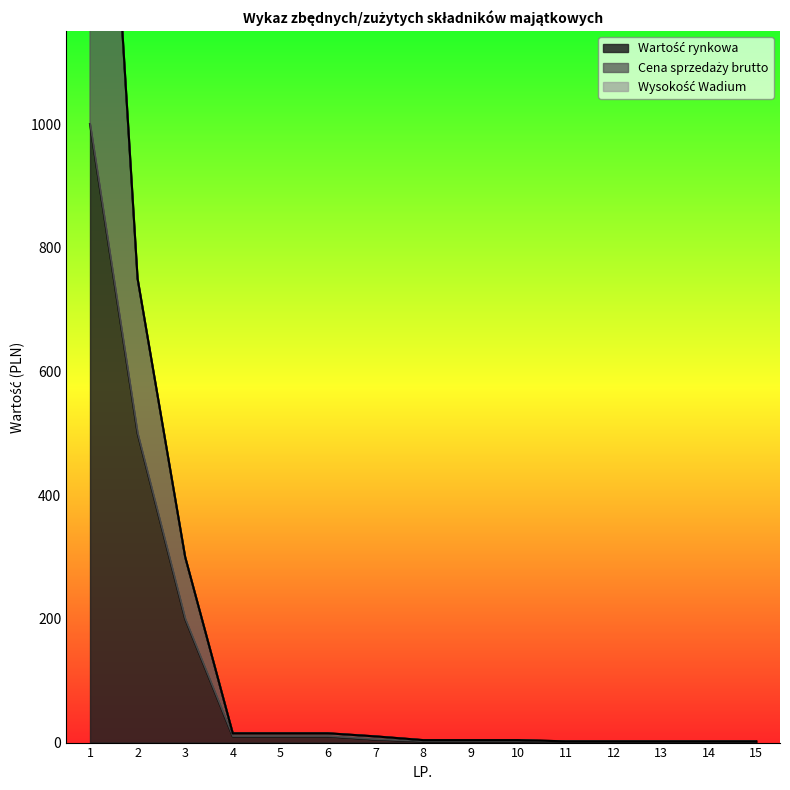

Where is Cena sprzedaży brutto nearest to the value 1001?

2